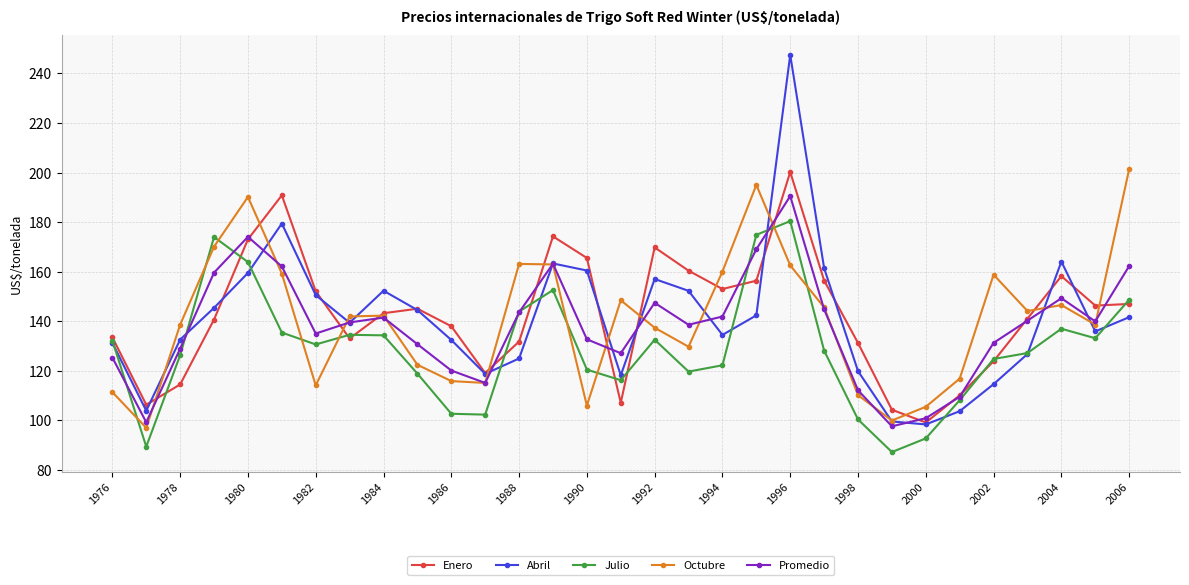

What is the difference between the second highest and second lowest values in the Octubre series?

95.1